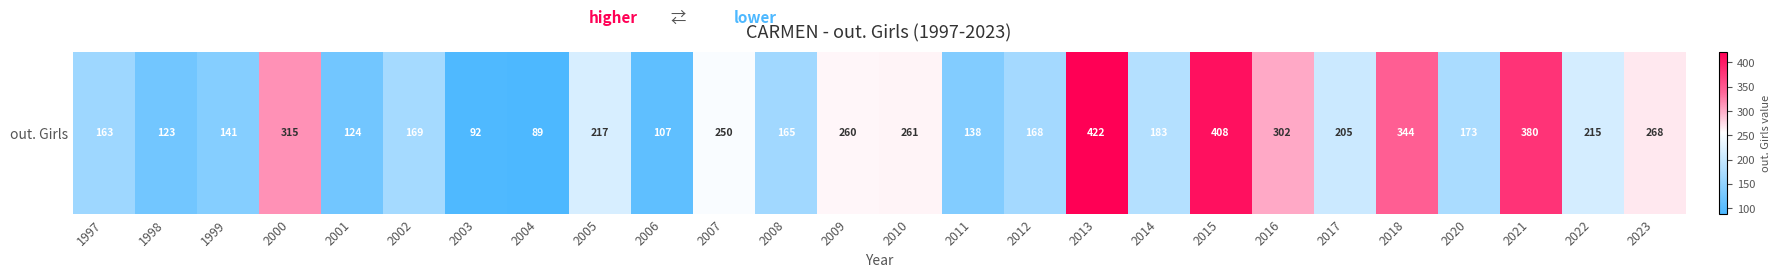

Which category has the highest value across all series?

2013